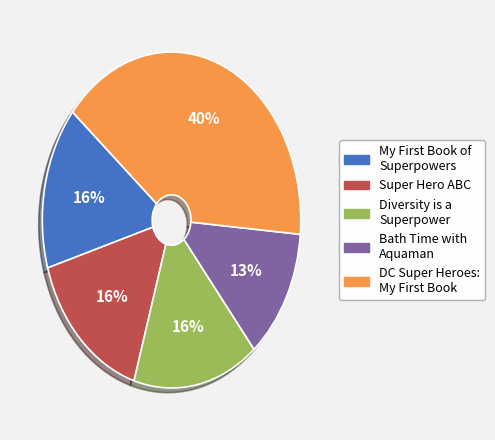

True or false: Super Hero ABC accounts for 16% of the total.

True